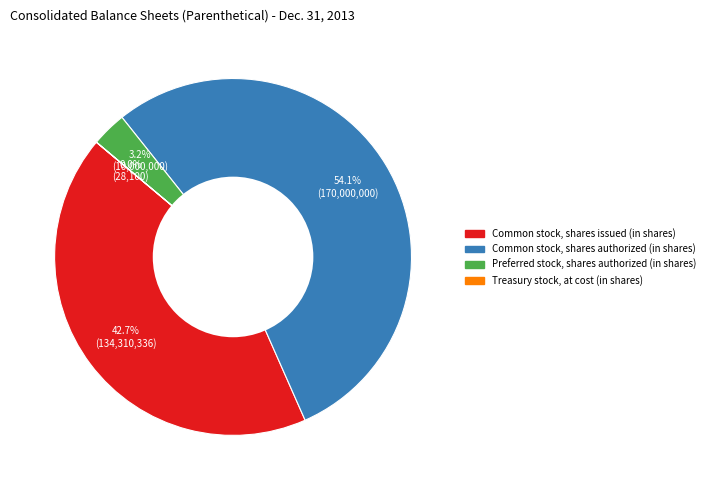

Does any single category account for the majority?

Yes